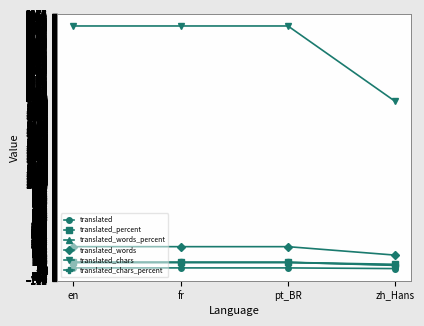

At how many categories does at least one series exceed 857?

4